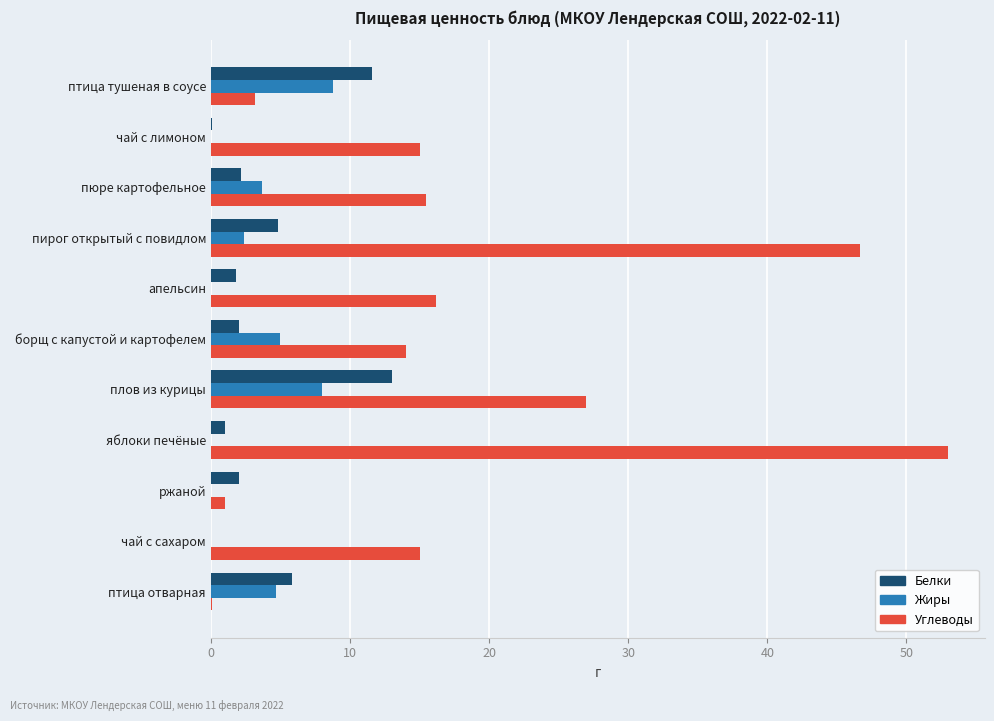

Is it true that Жиры equals 3.8 at чай с сахаром?

False